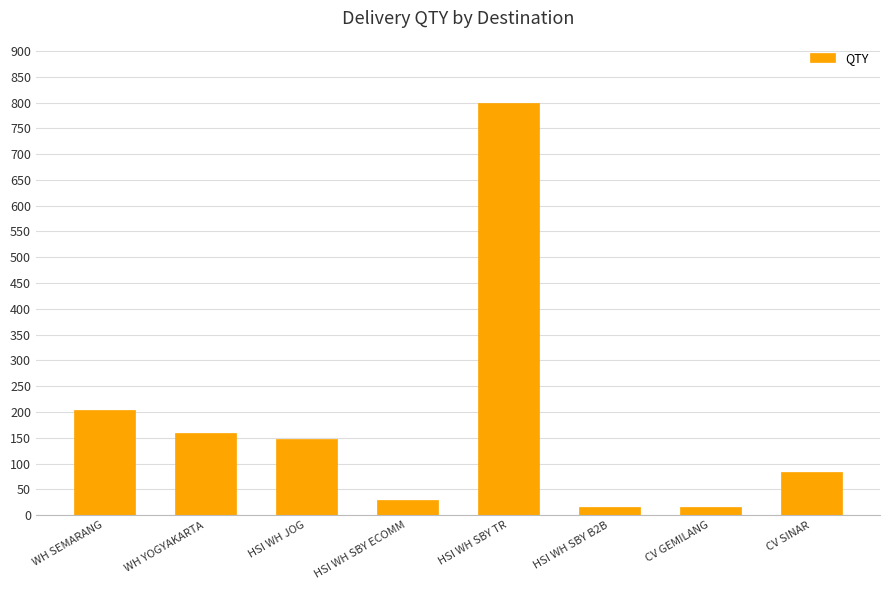

True or false: the data shows 160 at WH YOGYAKARTA.

True